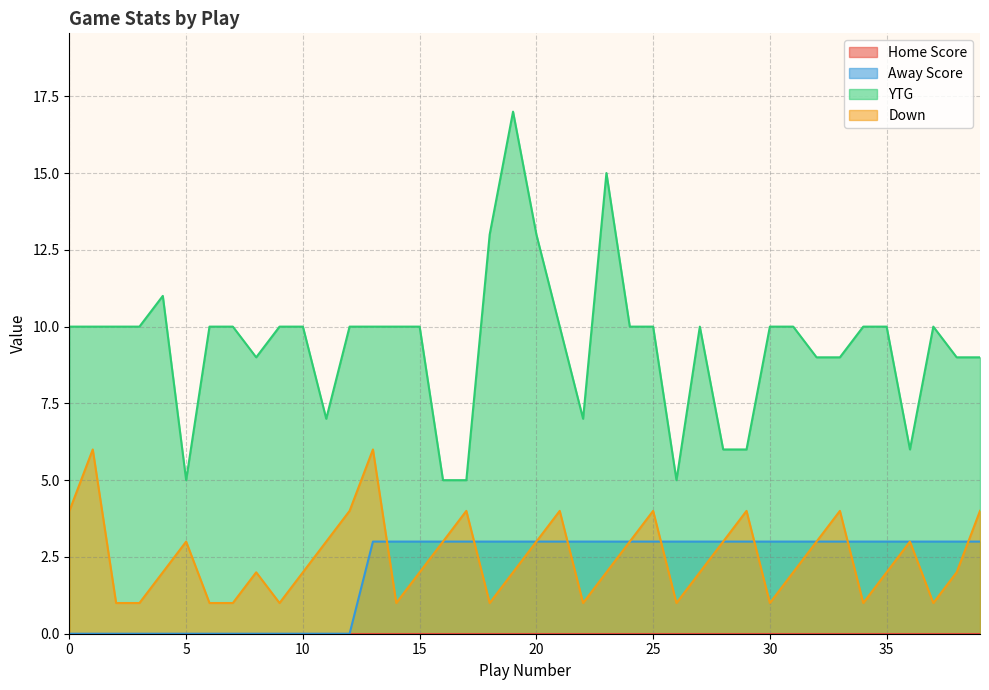

Where does the YTG series first go above 10?

4